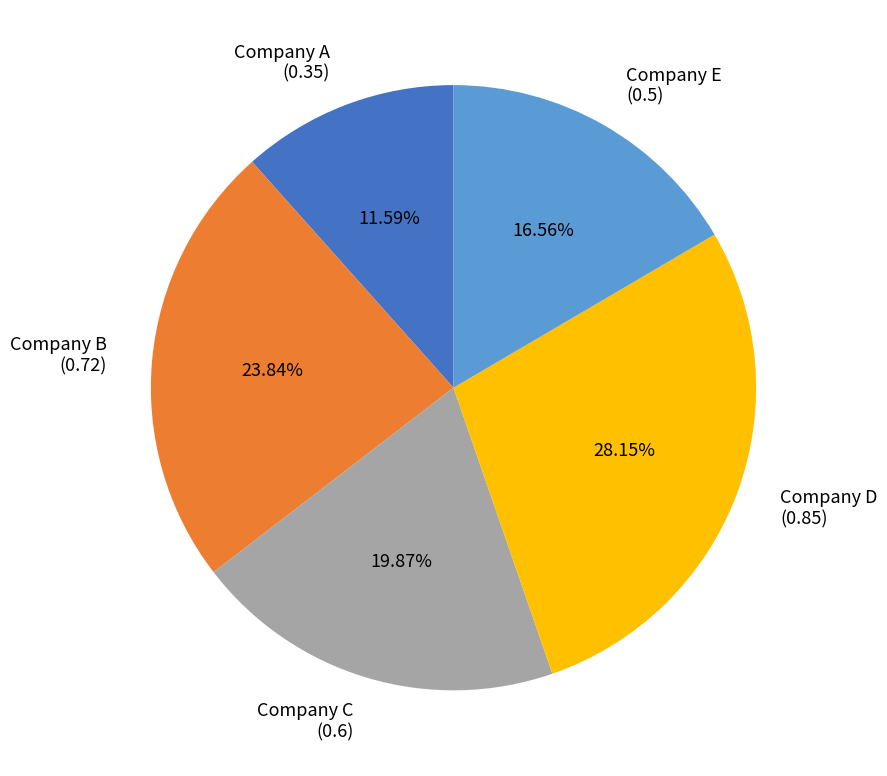

Does Company A account for over 50% of the chart?

No